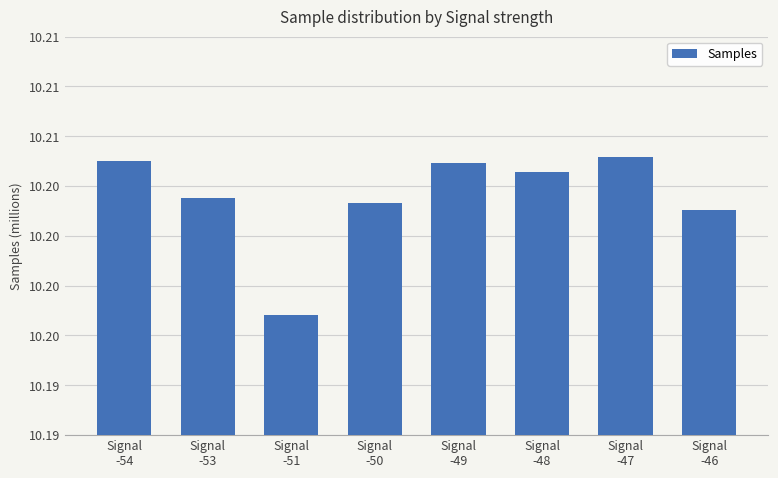

Reading left to right, extract all data points from this chart.

10.2	10.2	10.2	10.2	10.2	10.2	10.2	10.2